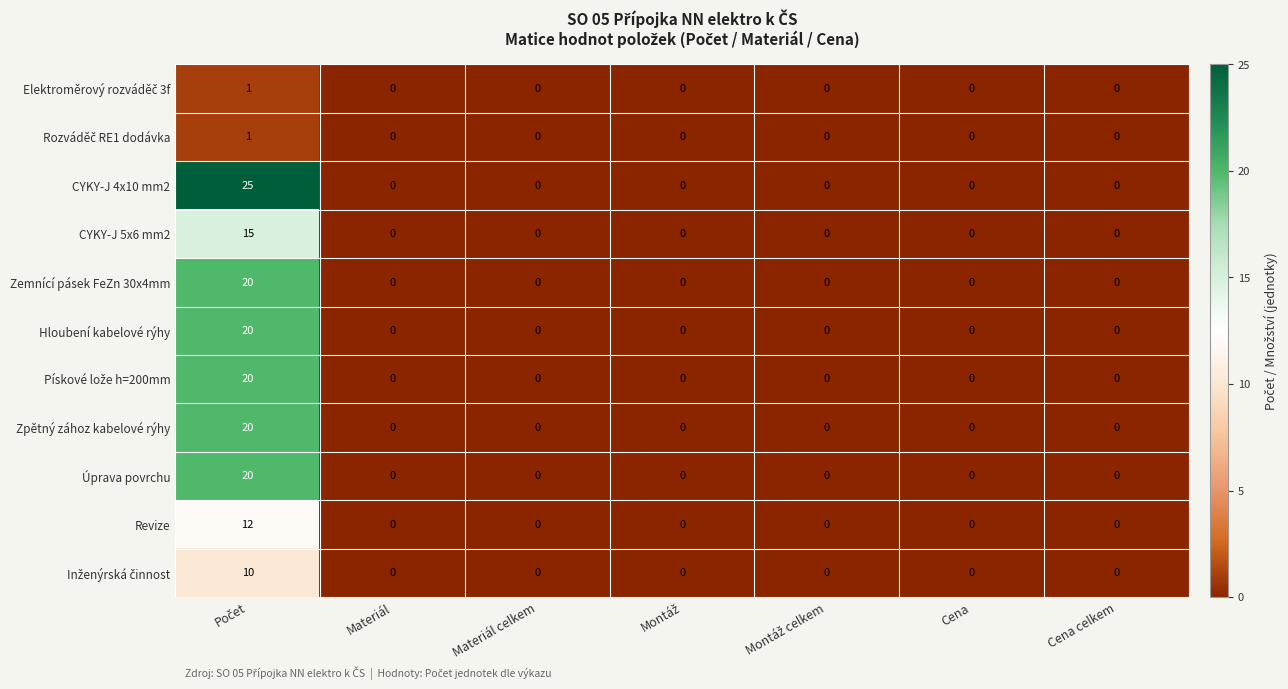

What is the greatest value displayed?

25